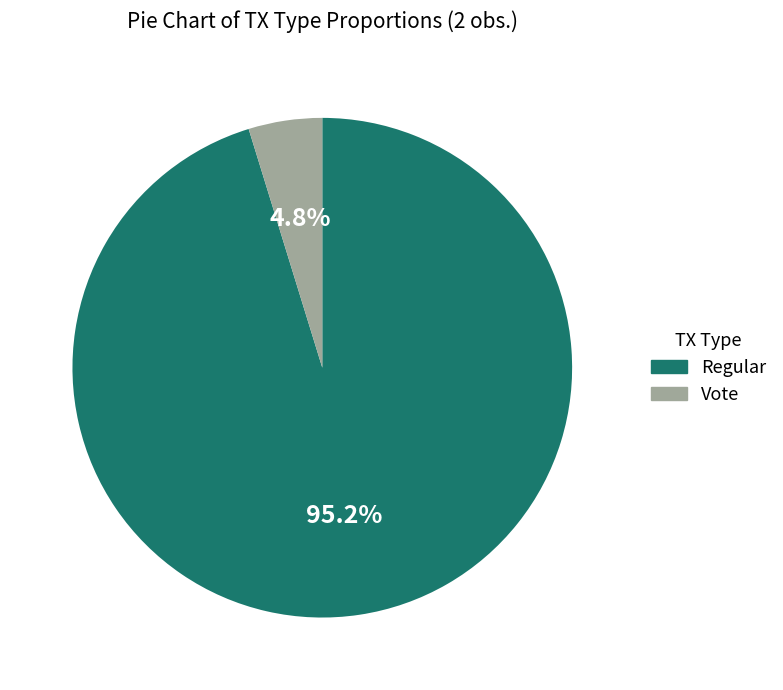

How much of the chart is everything except Regular?

4.8%